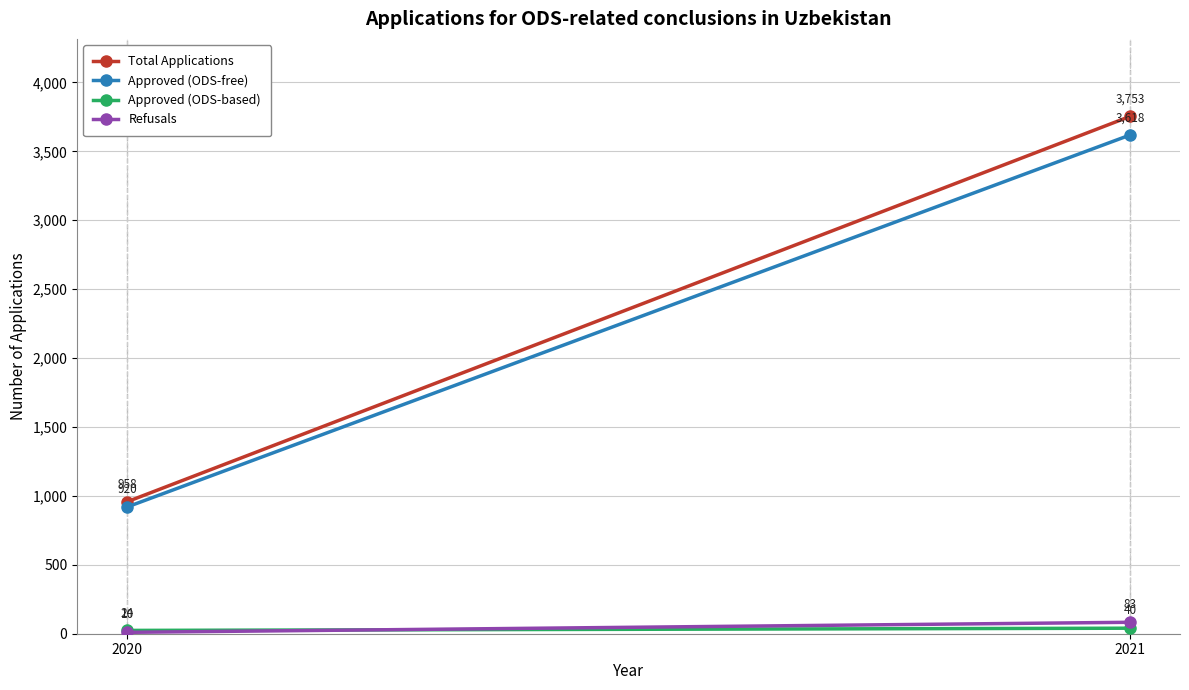

What is the maximum value for Approved (ODS-based)?

40